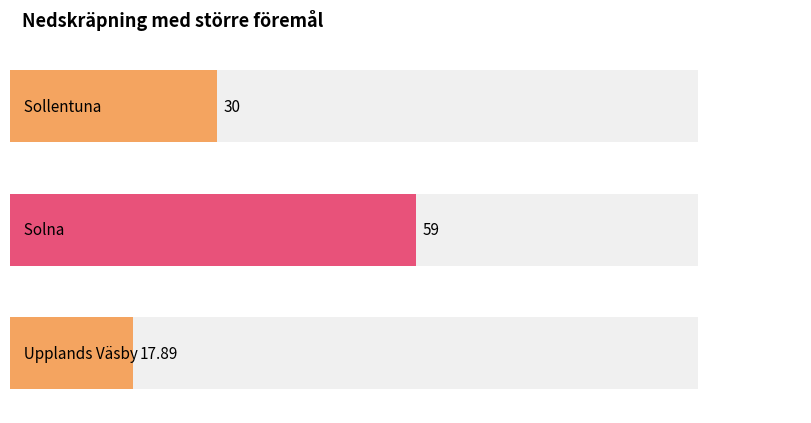

Reading left to right, transcribe all the data shown in this chart.

30.0	59.0	17.9